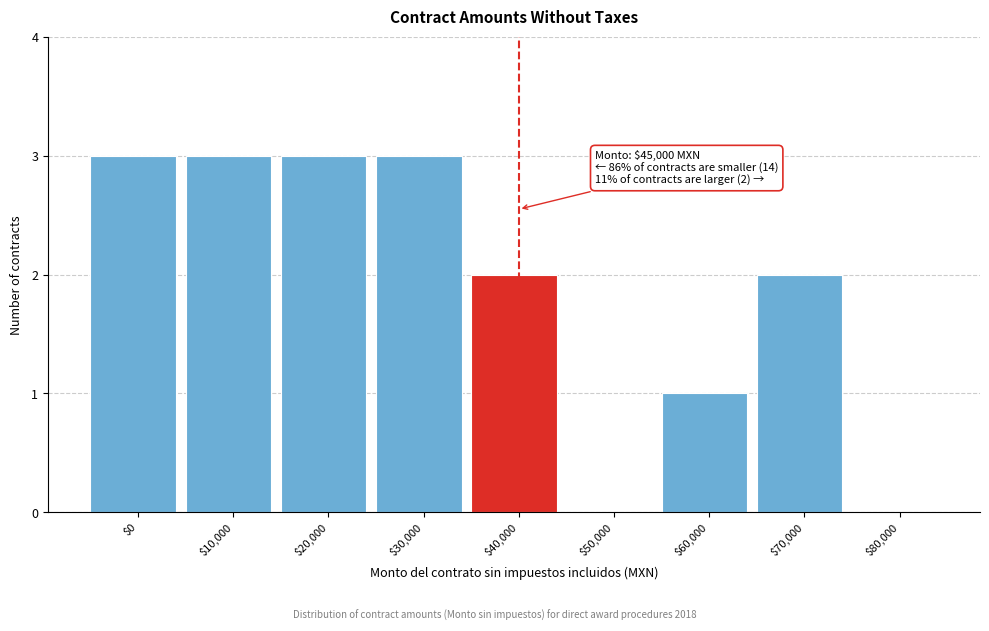

What is the greatest value displayed?

3